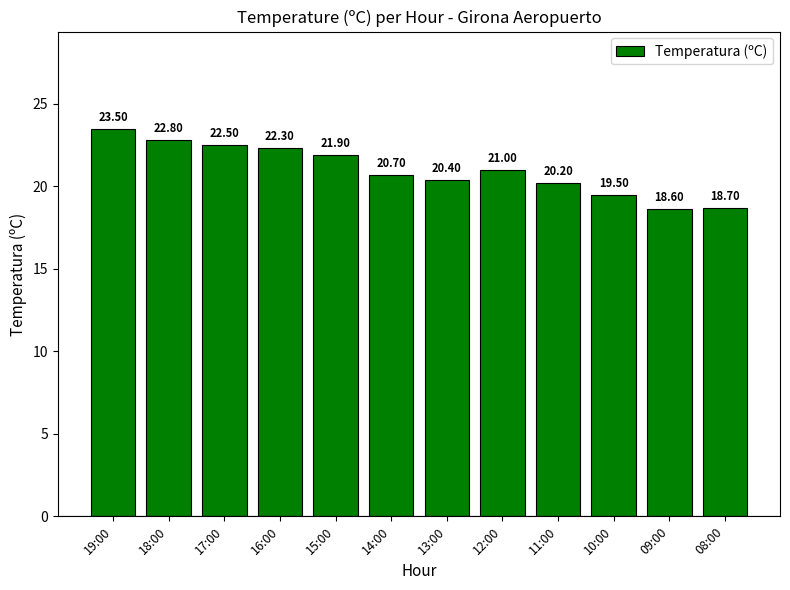

Reading left to right, transcribe all the data shown in this chart.

19:00=23.5	18:00=22.8	17:00=22.5	16:00=22.3	15:00=21.9	14:00=20.7	13:00=20.4	12:00=21.0	11:00=20.2	10:00=19.5	09:00=18.6	08:00=18.7